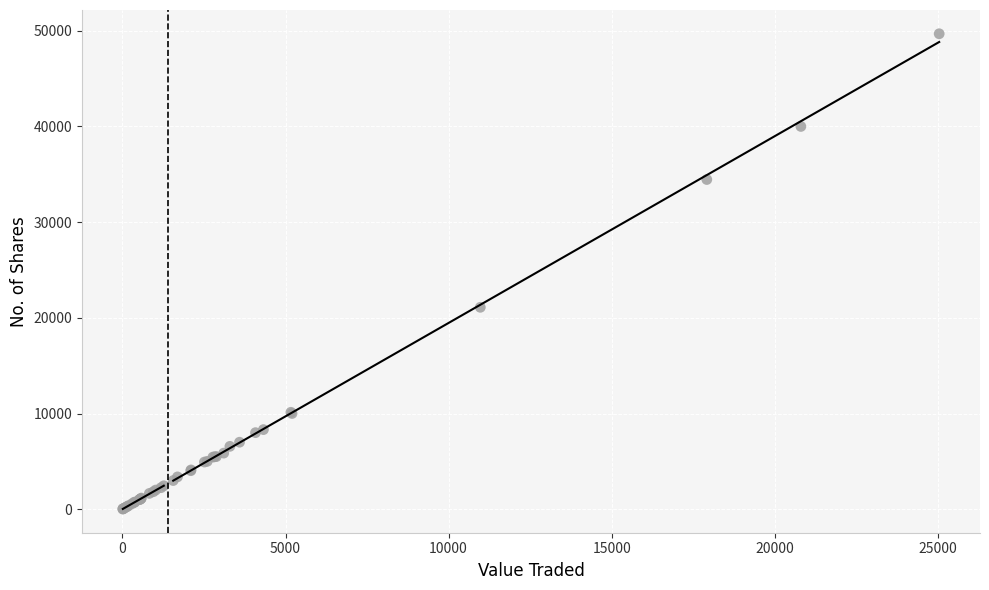

What Y value in the scatter plot is closest to 24855?

21100